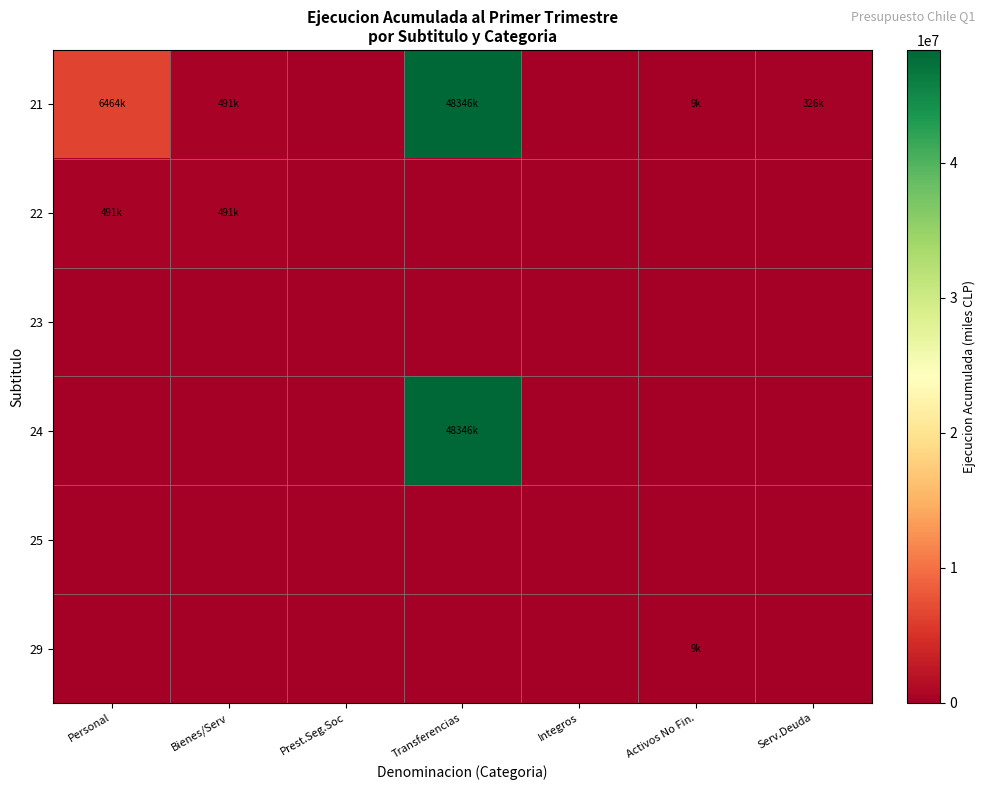

Reading right to left, extract all data points from this chart.

21: Serv.Deuda=326748	Activos No Fin.=9307	Integros=0	Transferencias=48346260	Prest.Seg.Soc=0	Bienes/Serv=491596	Personal=6464465
22: Serv.Deuda=0	Activos No Fin.=0	Integros=0	Transferencias=0	Prest.Seg.Soc=0	Bienes/Serv=491596	Personal=491596
23: Serv.Deuda=0	Activos No Fin.=0	Integros=0	Transferencias=0	Prest.Seg.Soc=0	Bienes/Serv=0	Personal=0
24: Serv.Deuda=0	Activos No Fin.=0	Integros=0	Transferencias=48346260	Prest.Seg.Soc=0	Bienes/Serv=0	Personal=0
25: Serv.Deuda=0	Activos No Fin.=0	Integros=0	Transferencias=0	Prest.Seg.Soc=0	Bienes/Serv=0	Personal=0
29: Serv.Deuda=0	Activos No Fin.=9307	Integros=0	Transferencias=0	Prest.Seg.Soc=0	Bienes/Serv=0	Personal=0